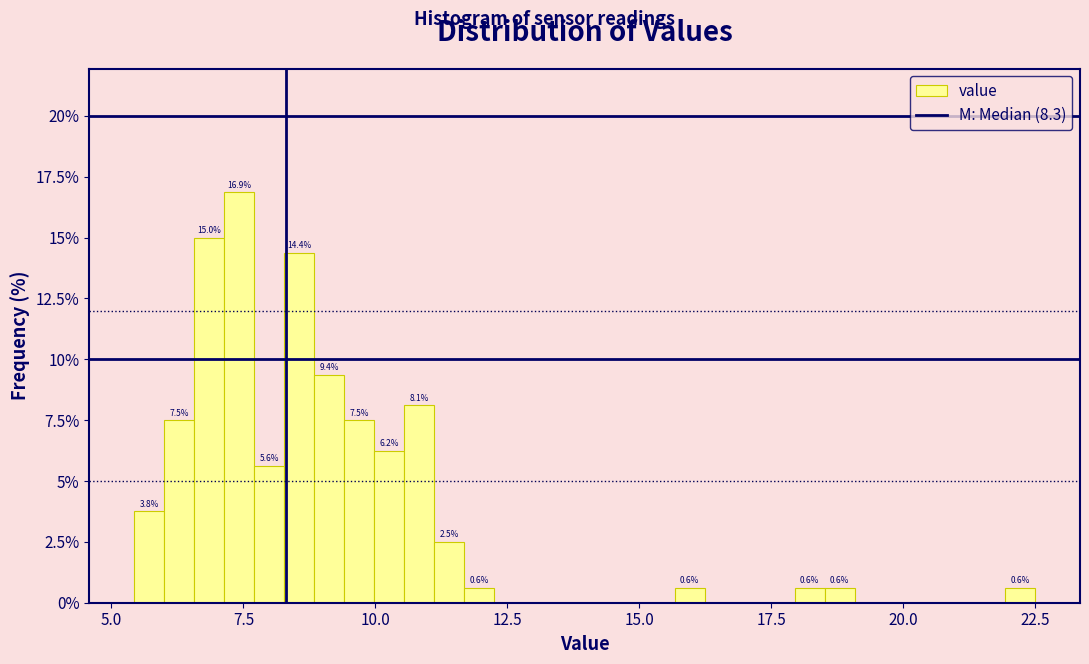

Read against the x-axis, roughly where is the centre of the tallest bar?

7.5